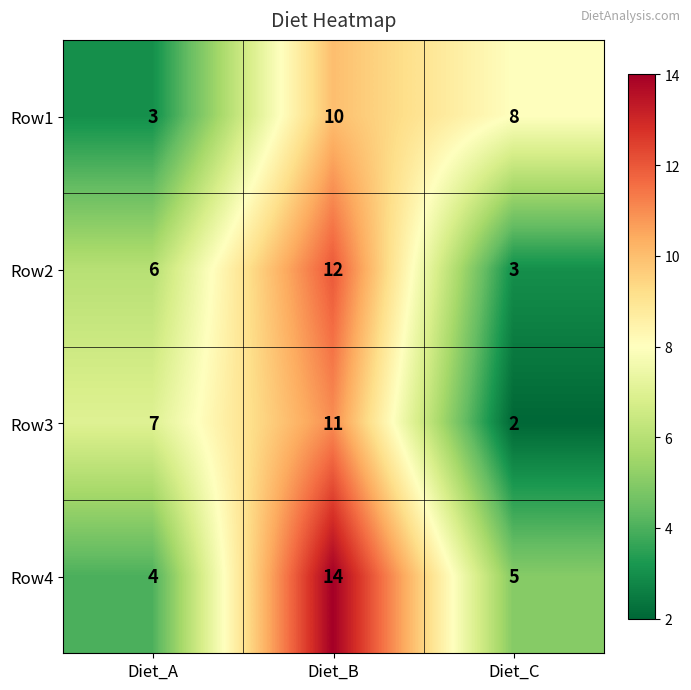

Which category has the highest value in the Row2 series?

Diet_B